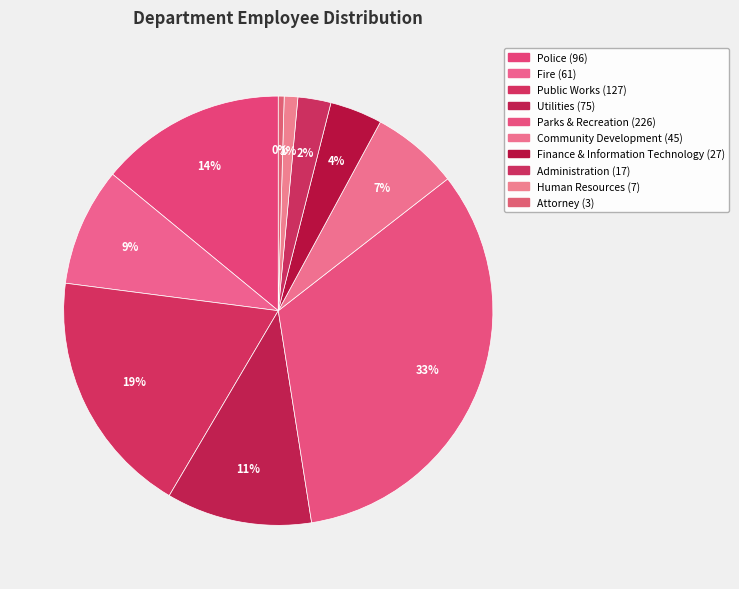

Between Attorney and Administration, which is larger?

Administration